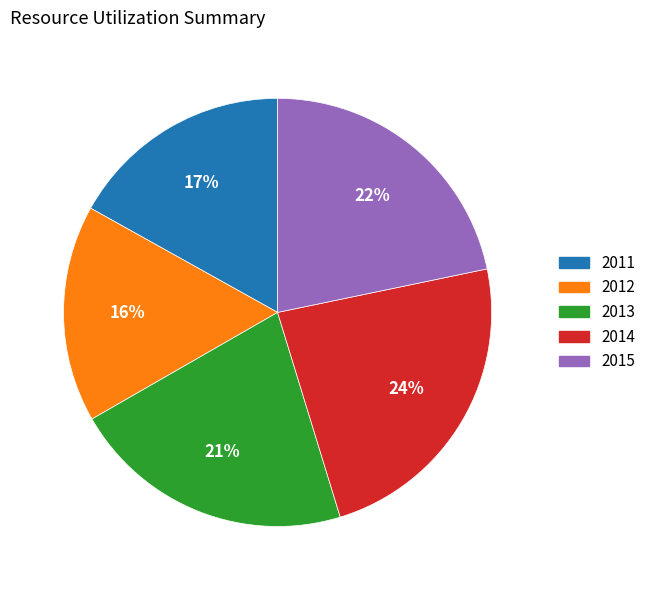

Do 2011 and 2014 together represent more than half of the pie?

No